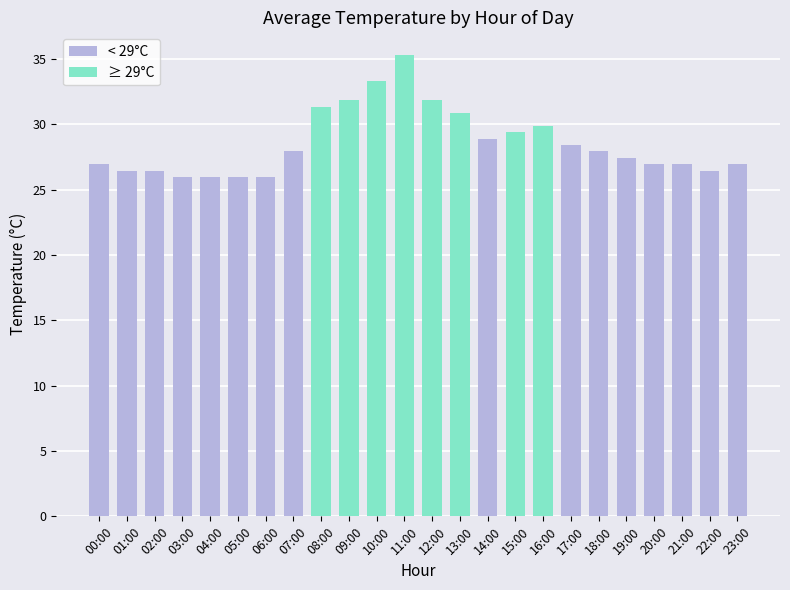

What position from the right is 18:00?

6